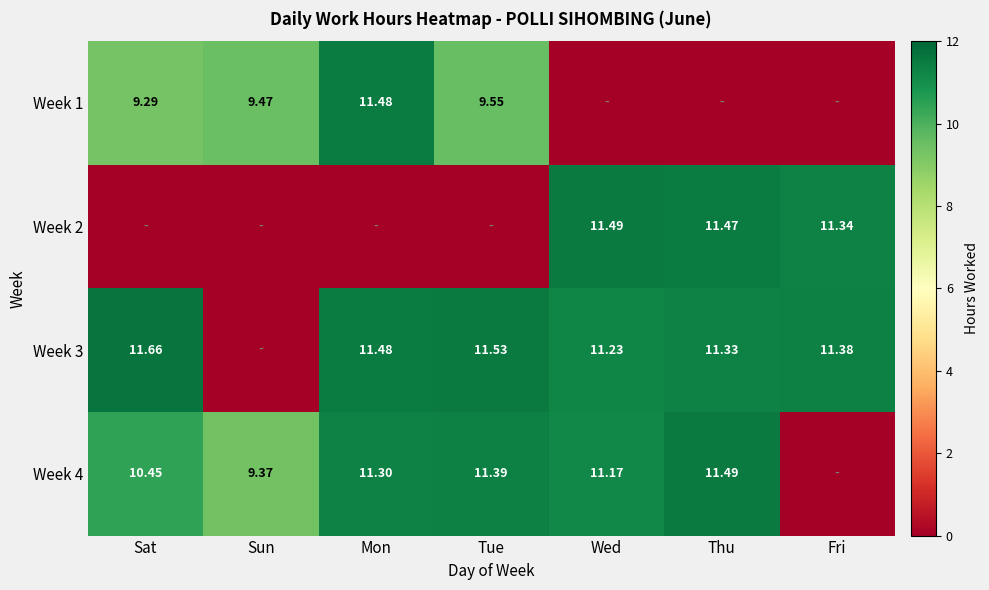

What is the average value of the Week 2 series?

4.9